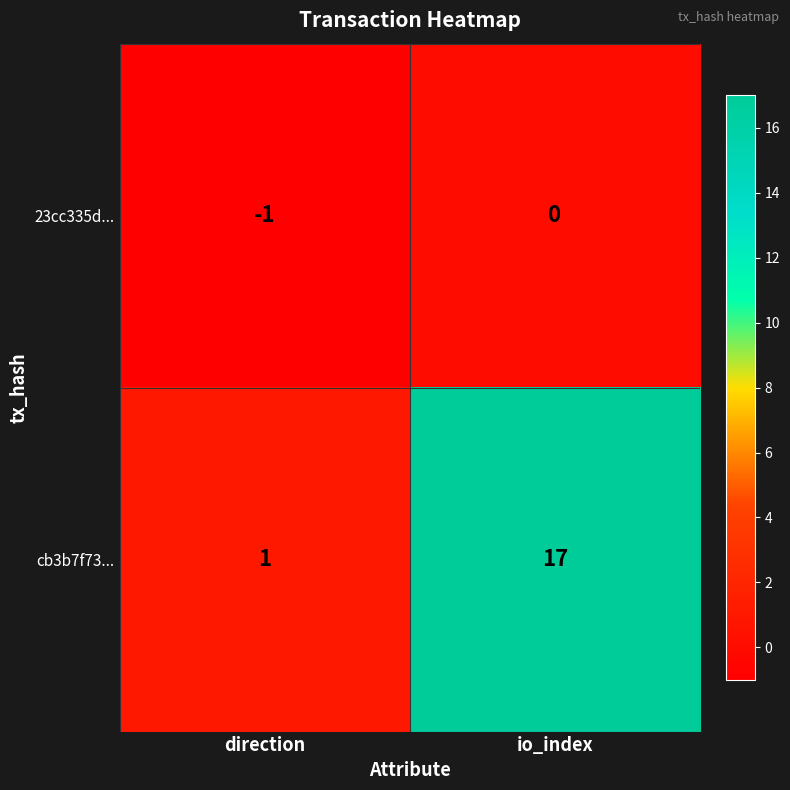

What is the maximum value shown in the chart?

17